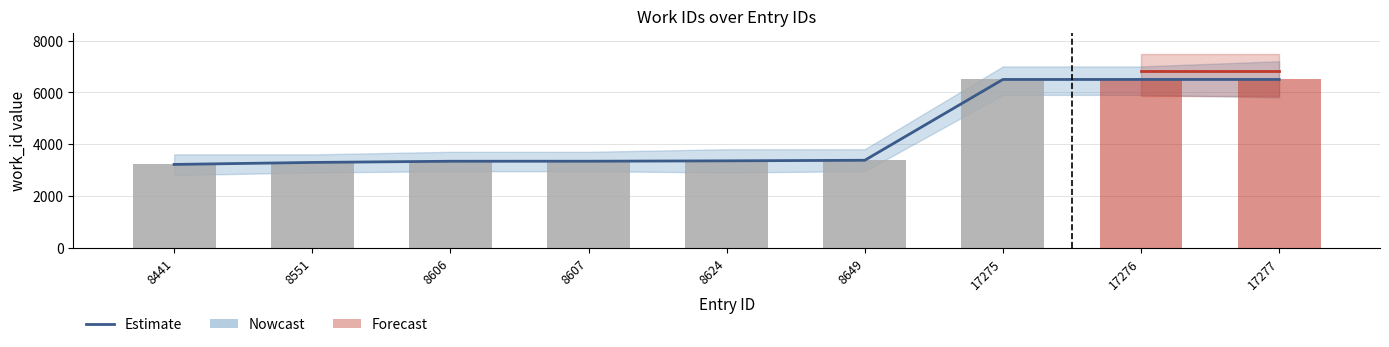

Rank the categories by value from highest to lowest.

17275, 17276, 17277, 8649, 8624, 8607, 8606, 8551, 8441